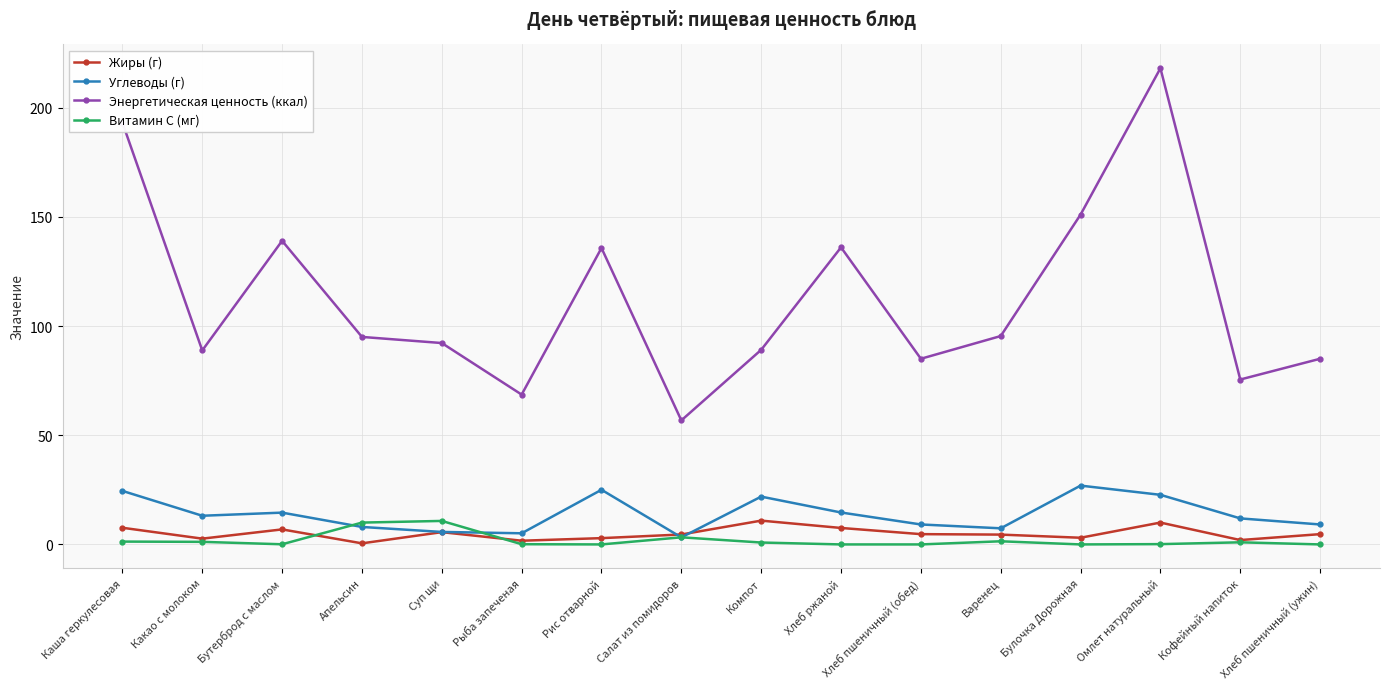

What is the sum of the Энергетическая ценность (ккал) values at Бутерброд с маслом and Салат из помидоров?

195.8